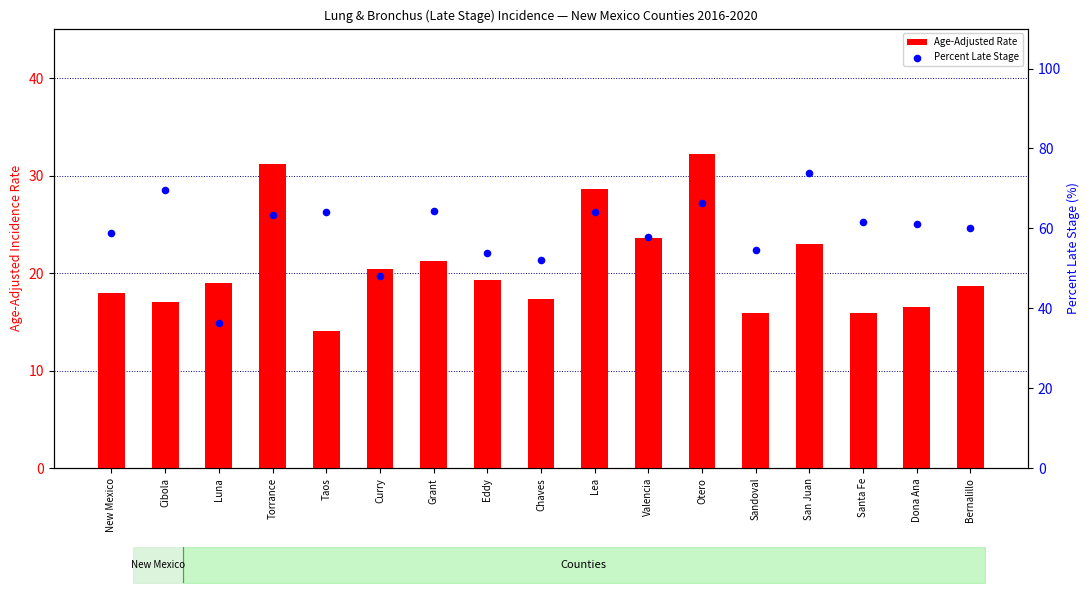

Which series has the largest Y range (max minus min)?

Percent Late Stage